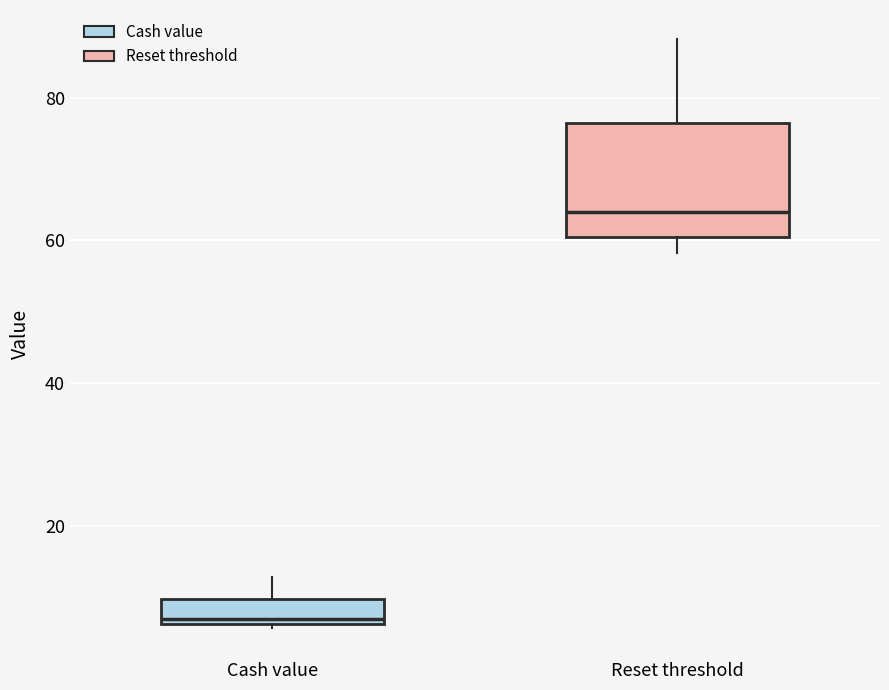

Reading left to right, transcribe this box plot: for each box, give where its median line is, the range the box spans, and where its two whiskers end, as read against the y-axis. The values are not printed on the chart, so give them approximately, as read against the axis.

Cash value: median 6 (just above the box's lower edge), box 6 to 10, whiskers 6 to 12
Reset threshold: median 64, box 60 to 76, whiskers 58 to 88